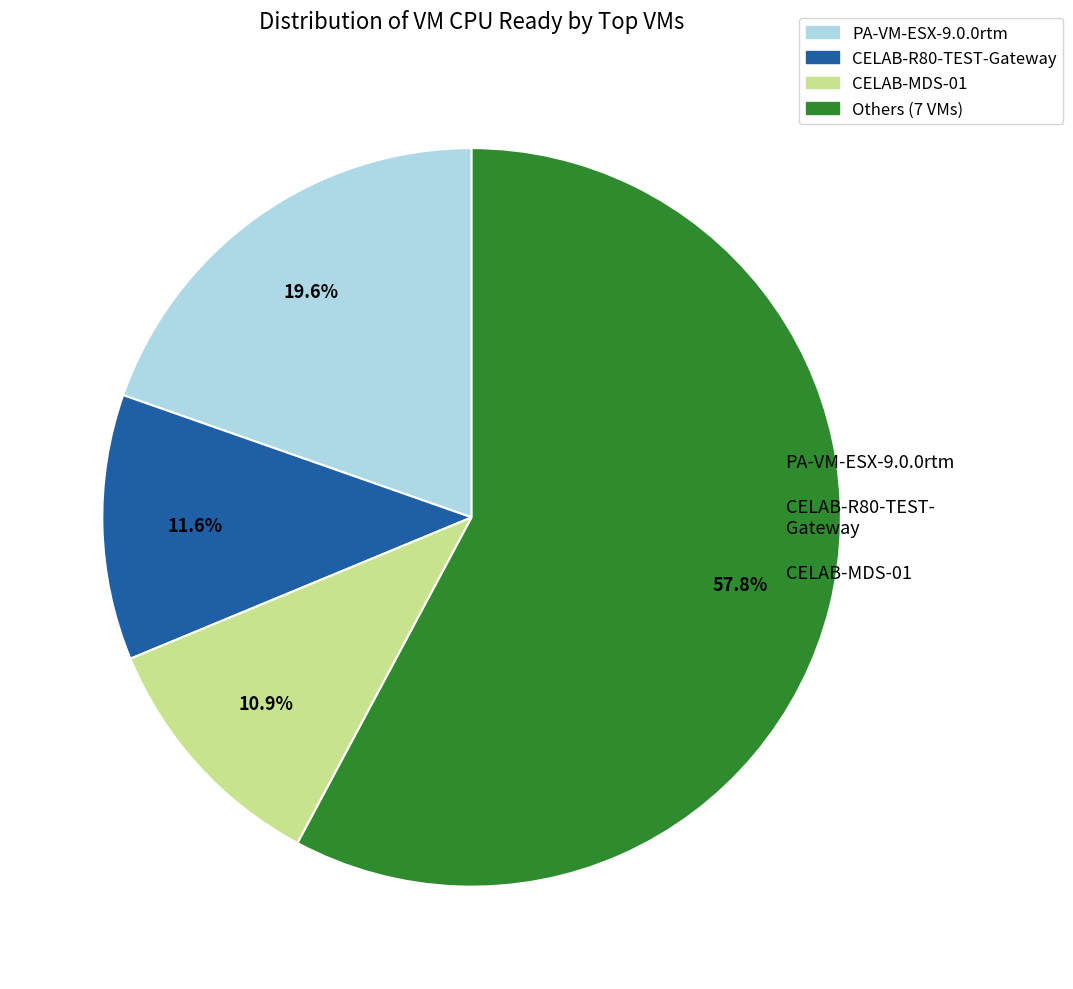

Is there a majority slice in this chart?

Yes